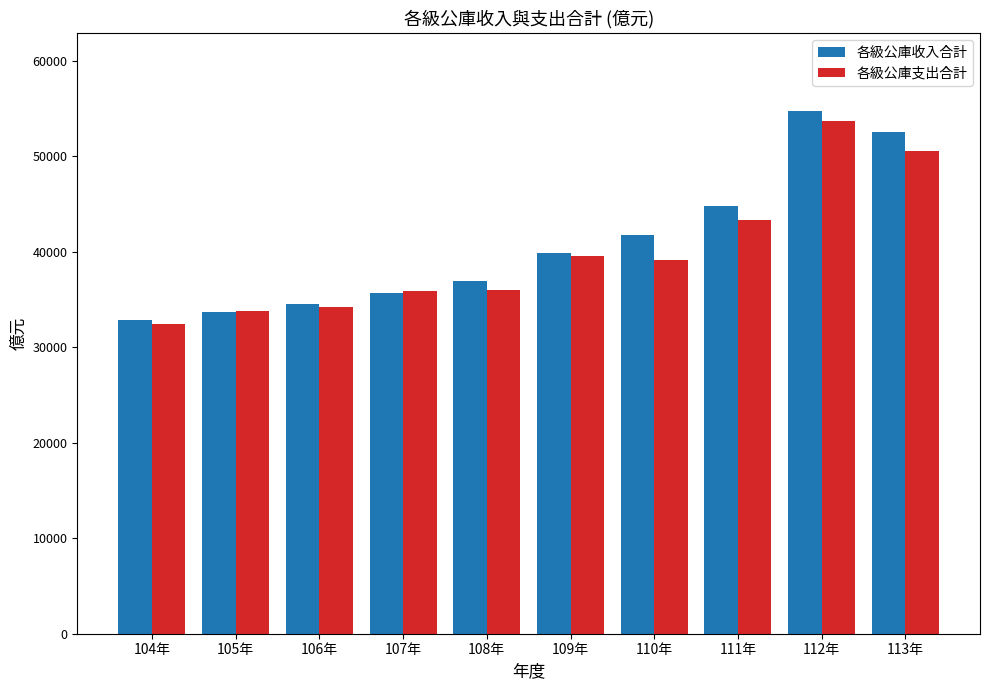

How many groups of bars are there?

10